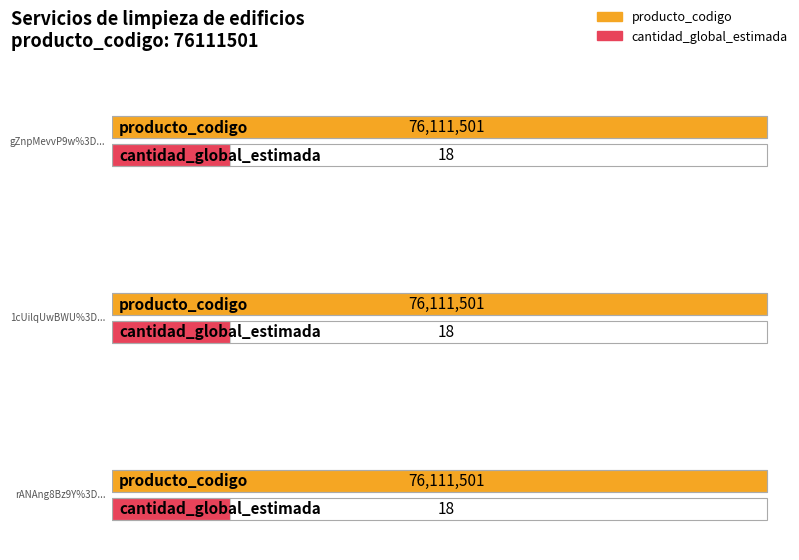

How many groups of bars are there?

3